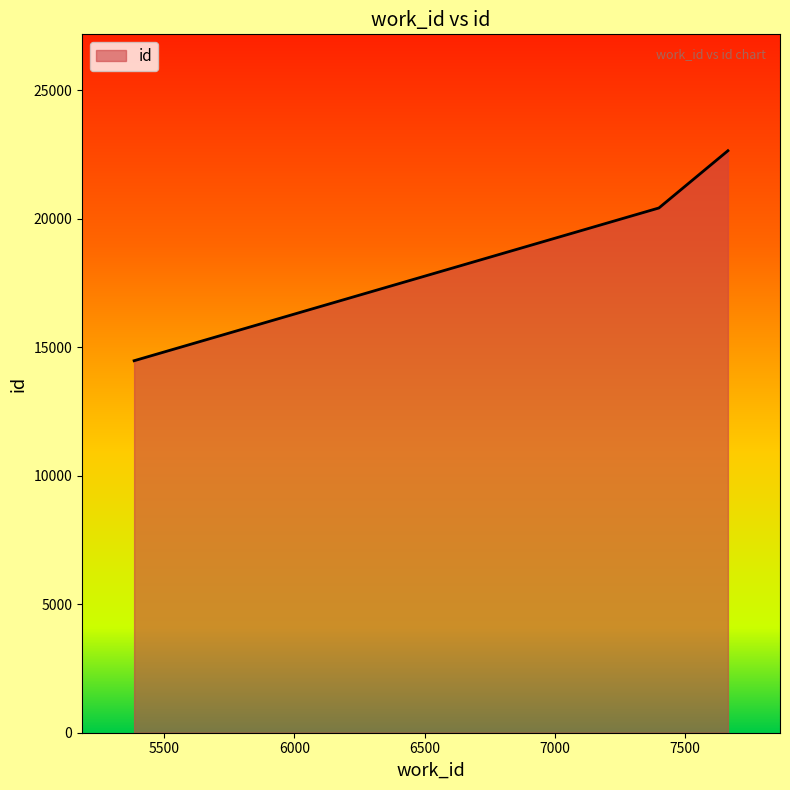

What is the difference between the second highest and minimum values?

5942